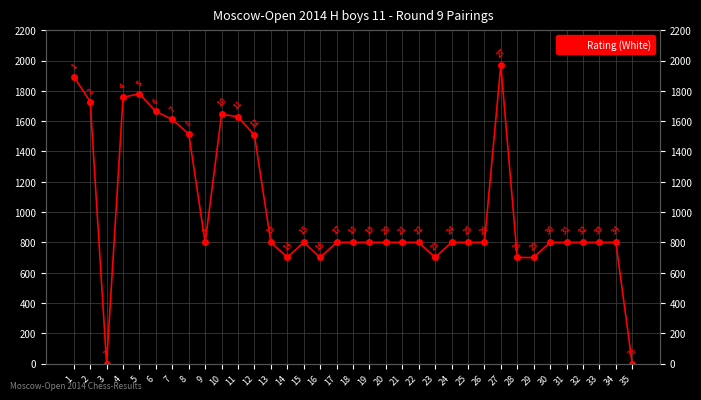

What value does the data have at 16?

700